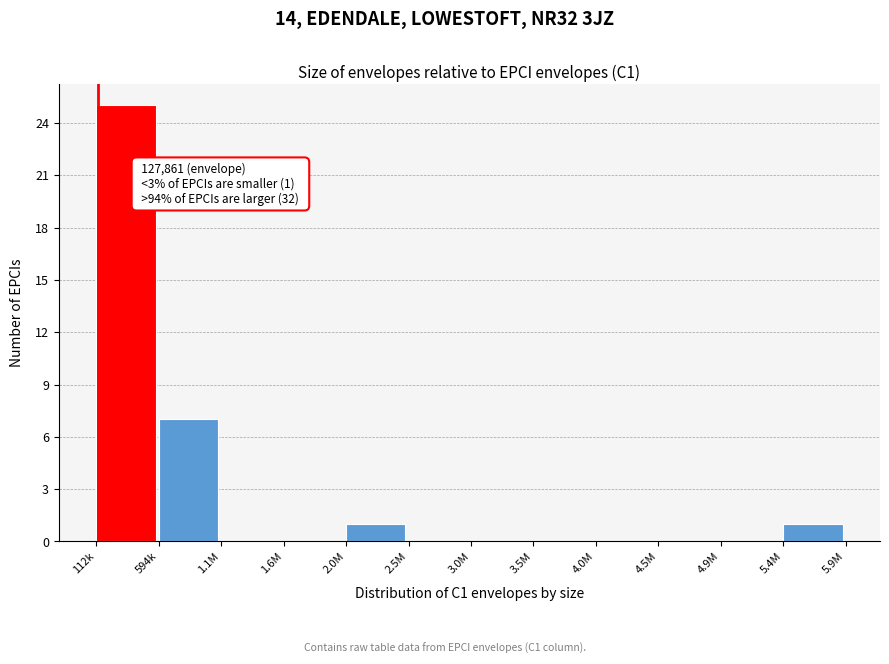

Reading left to right, list all the values displayed in this chart.

112k=25	594k=7	1.1M=0	1.6M=0	2.0M=1	2.5M=0	3.0M=0	3.5M=0	4.0M=0	4.5M=0	4.9M=0	5.4M=1